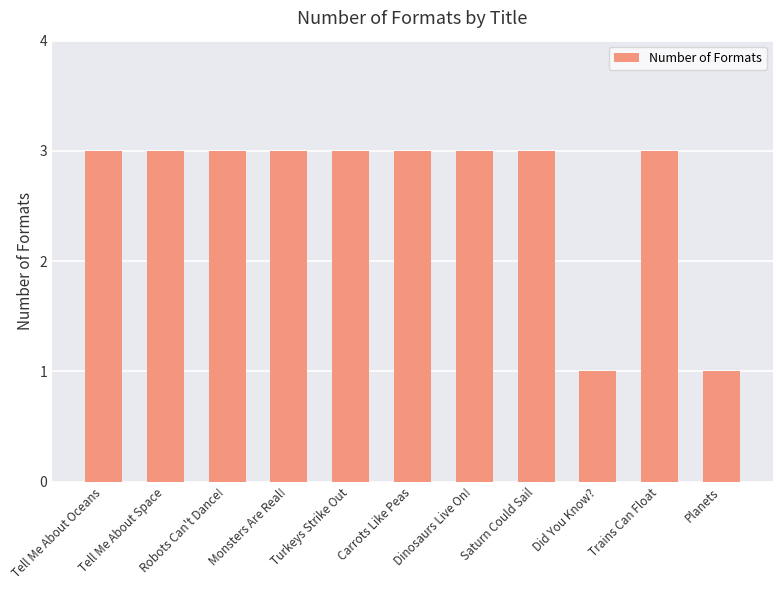

What is the sum of the values at Dinosaurs Live On! and Robots Can't Dance!?

6